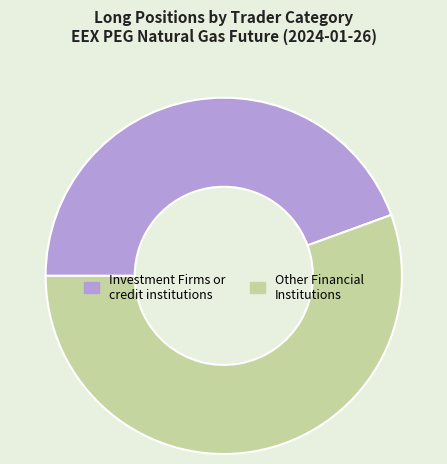

What is the largest slice in the pie chart?

Other Financial Institutions